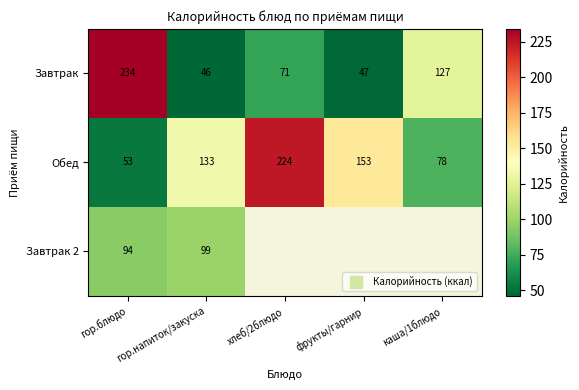

Between гор.блюдо and хлеб/2блюдо, which series saw the biggest shift?

Обед